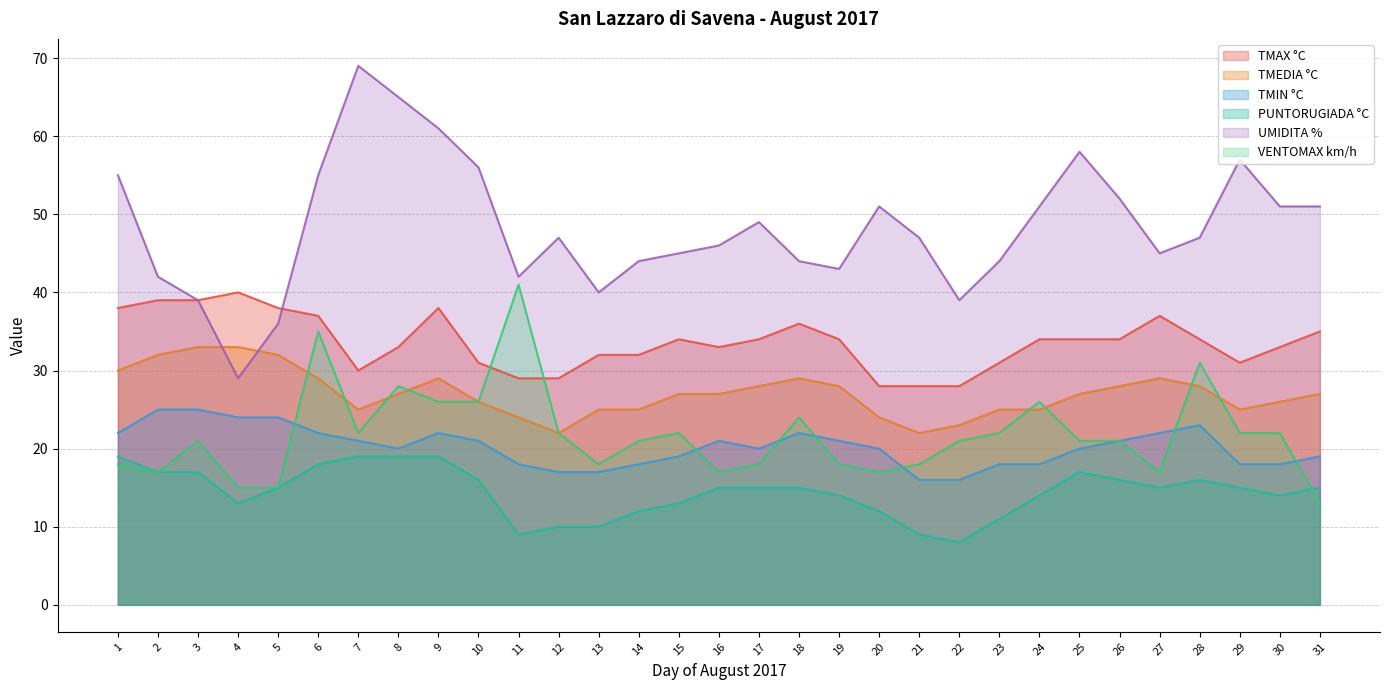

At which category is the sum across all series the highest?

6